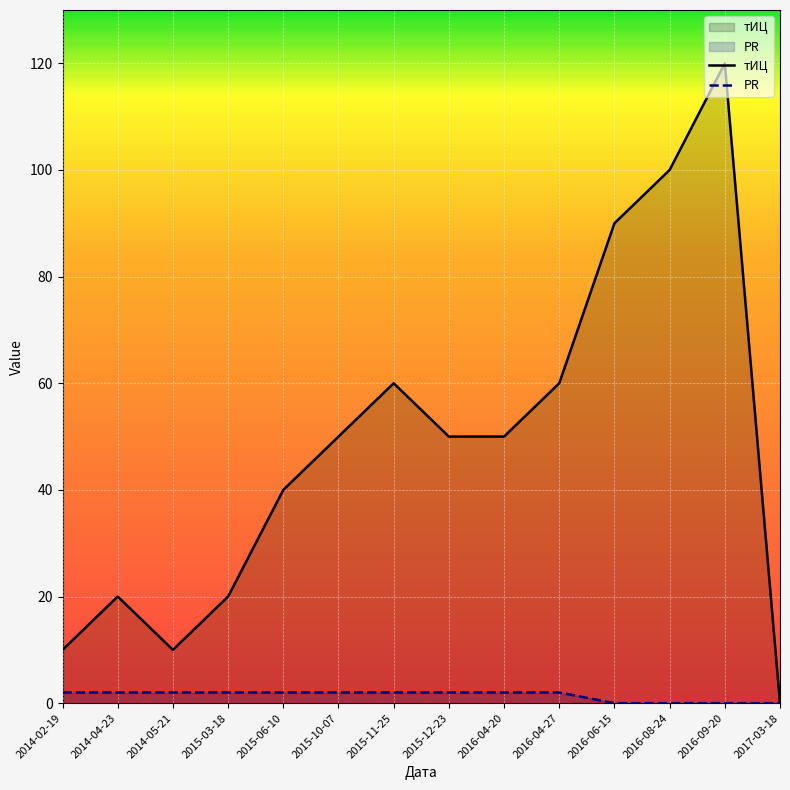

What is the difference between the second highest and second lowest values in the тИЦ series?

90